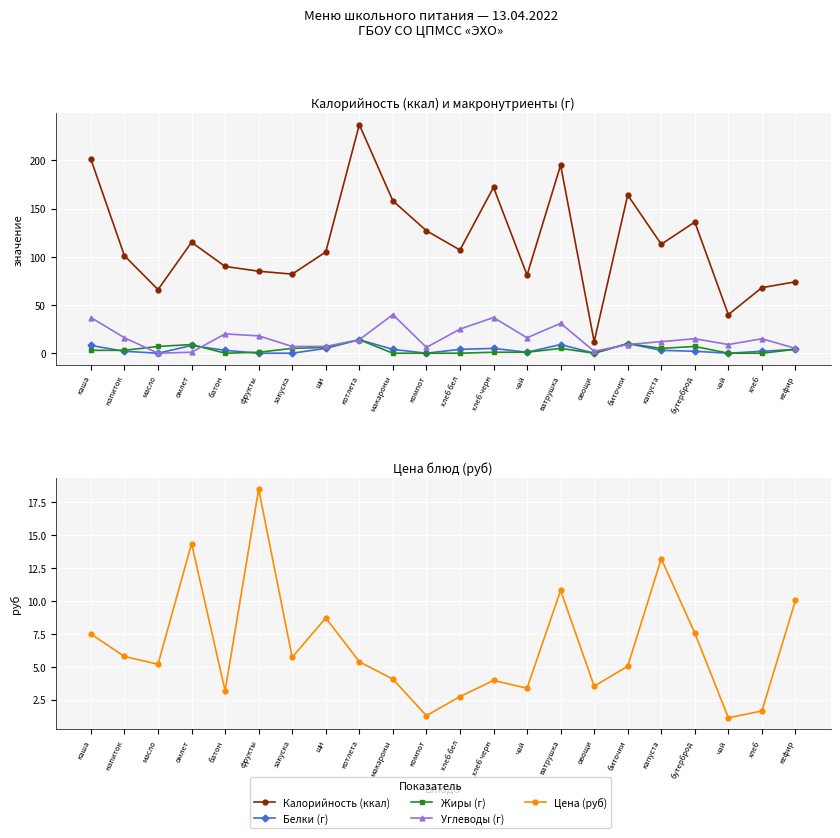

List the series in order of their peak value, highest first.

Калорийность (ккал), Углеводы (г), Цена (руб), Белки (г), Жиры (г)